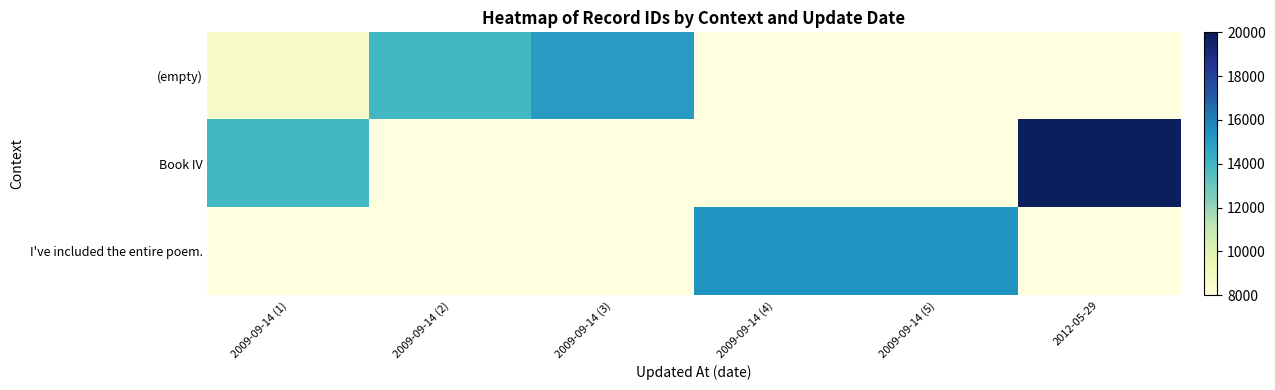

What is the maximum value shown in the chart?

19788.0